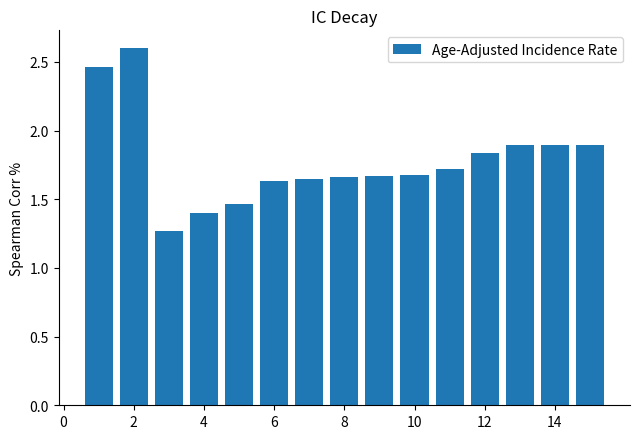

What is the maximum value shown in the chart?

2.6